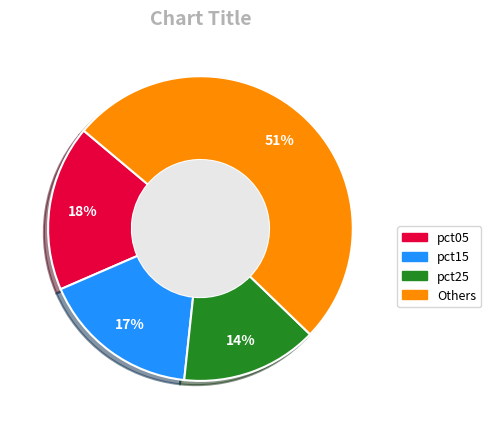

Rank the categories by value from highest to lowest.

Others, pct05, pct15, pct25